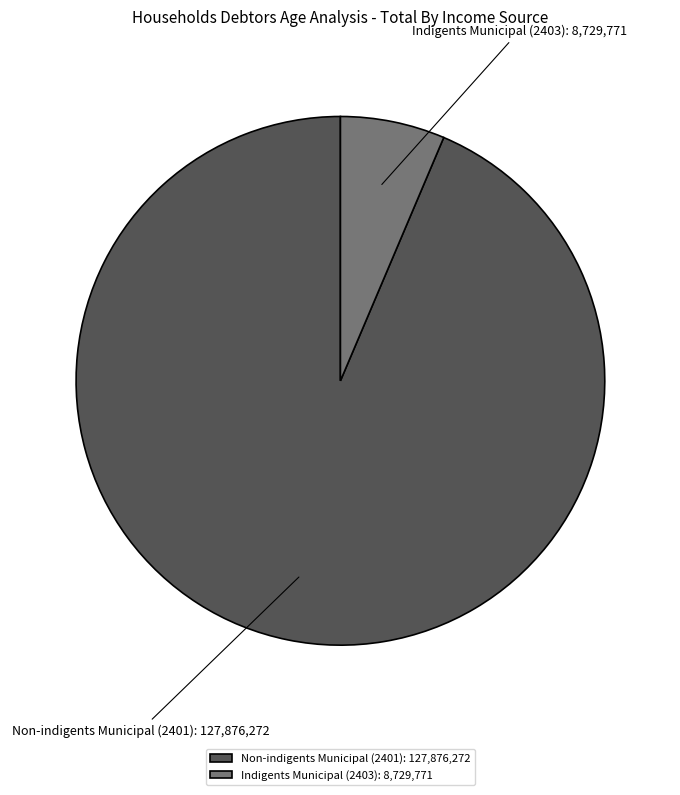

Is the sum of Non-indigents Municipal (2401) and Indigents Municipal (2403) greater than half?

Yes